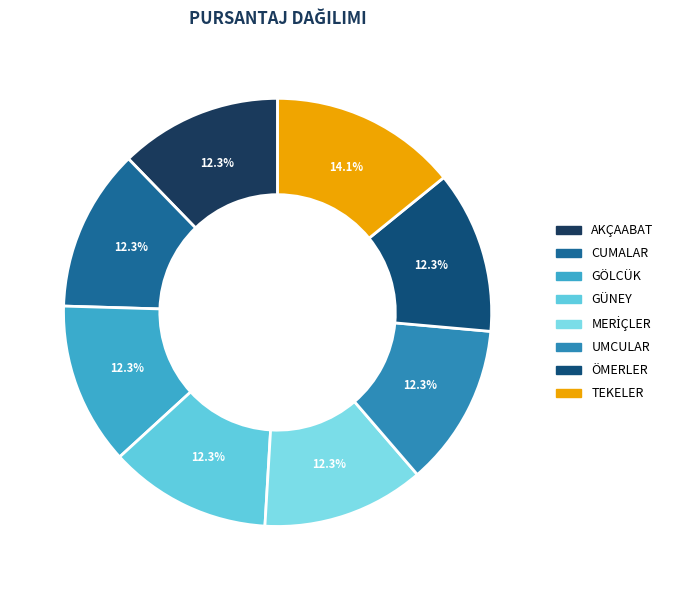

What is the total percentage of GÖLCÜK and CUMALAR?

24.5%